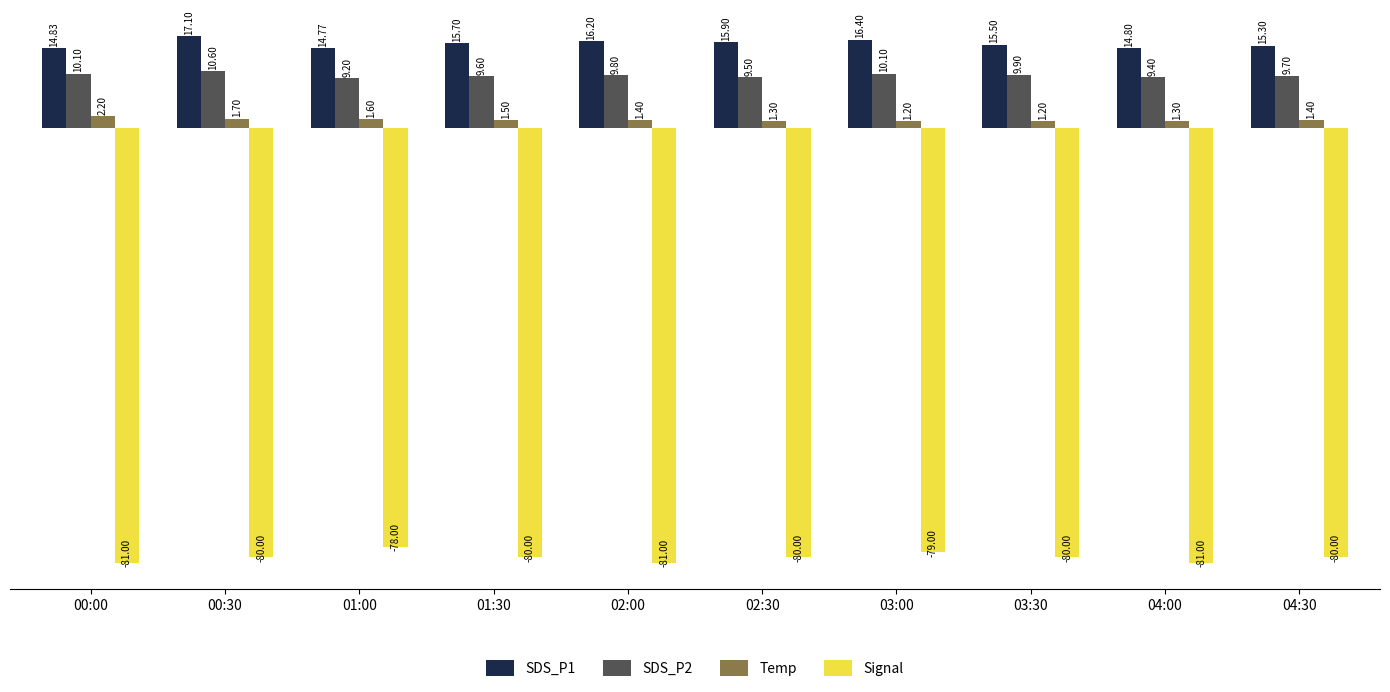

Rank the series at 04:00 from lowest to highest value.

Signal, Temp, SDS_P2, SDS_P1